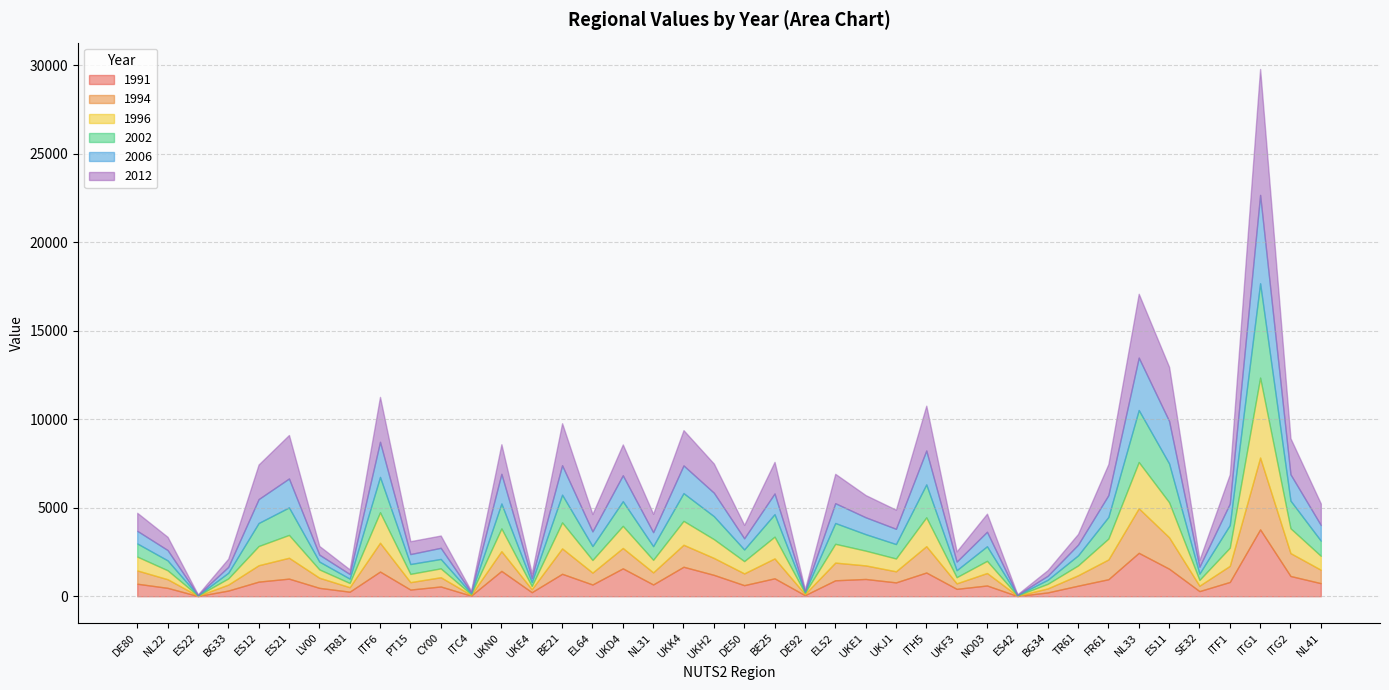

Between ITG2 and TR81, which is larger?

ITG2